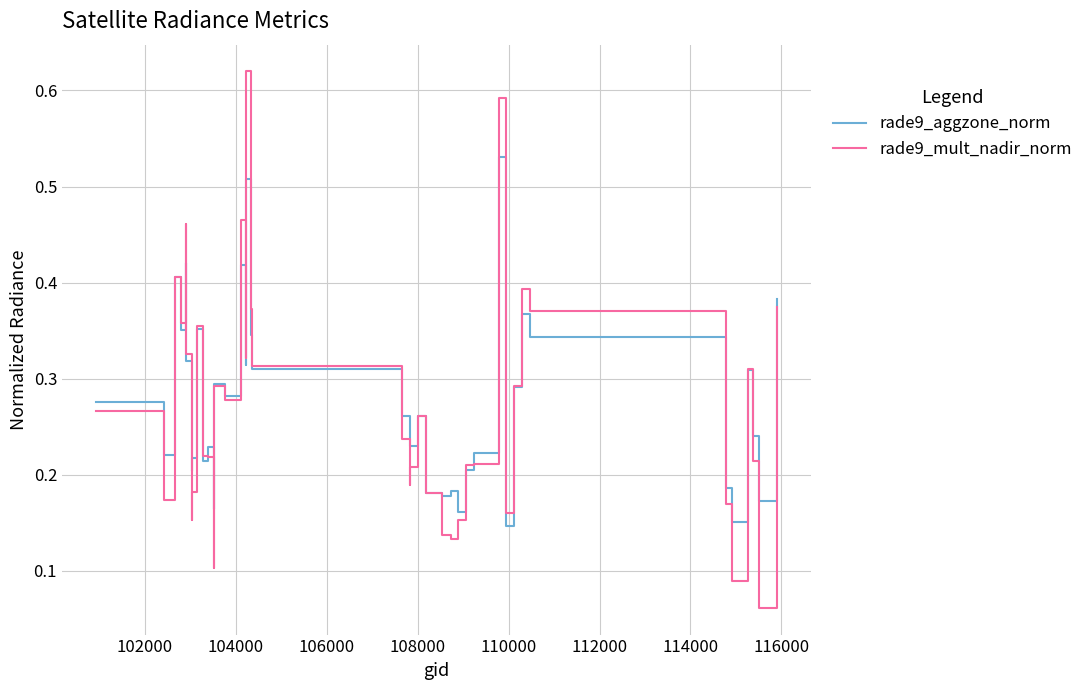

Which series has the largest range (max minus min)?

rade9_mult_nadir_norm